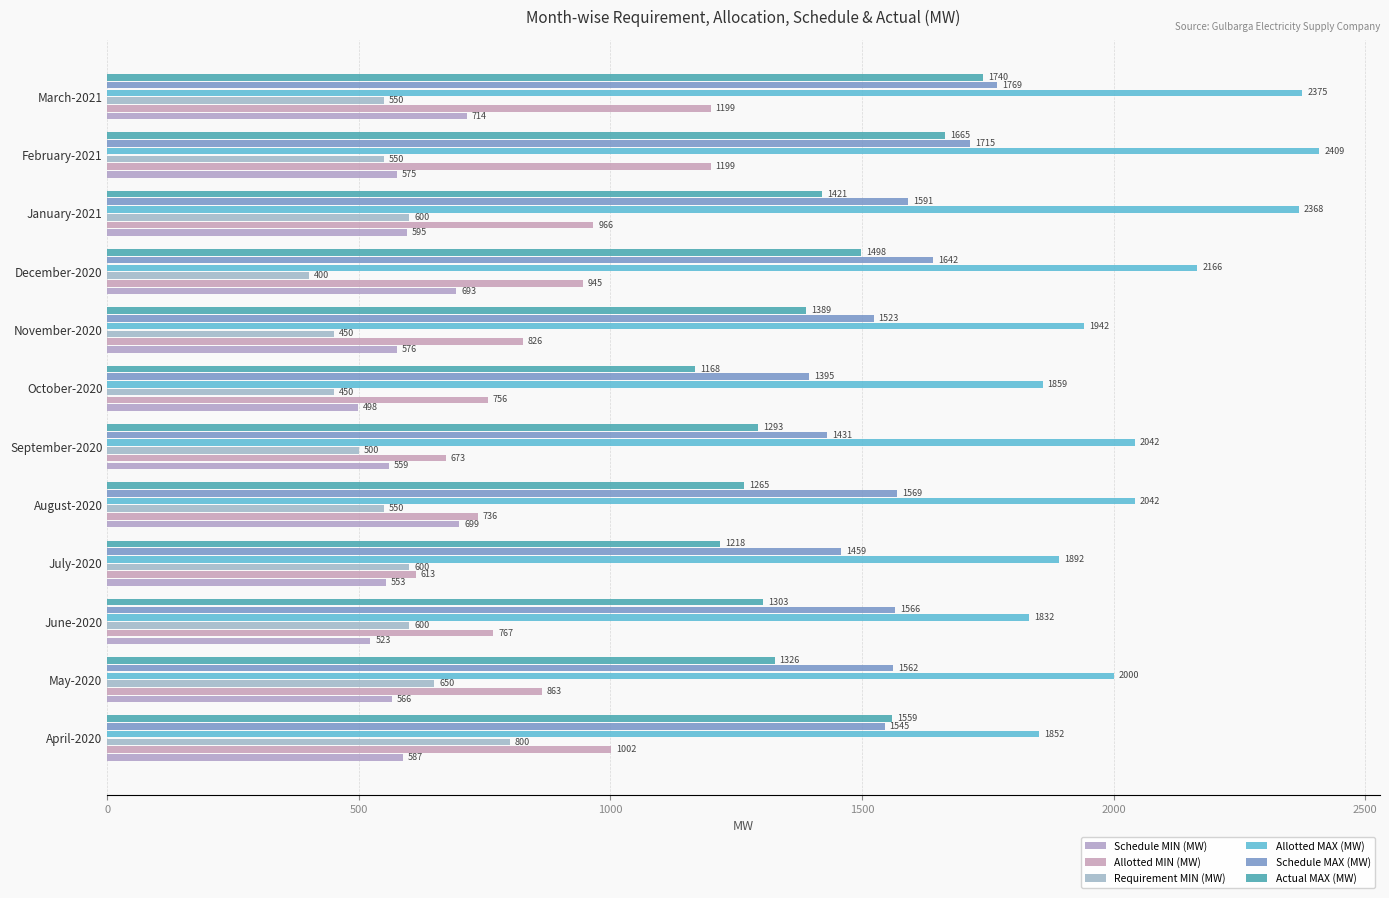

How many series are shown in this chart?

6